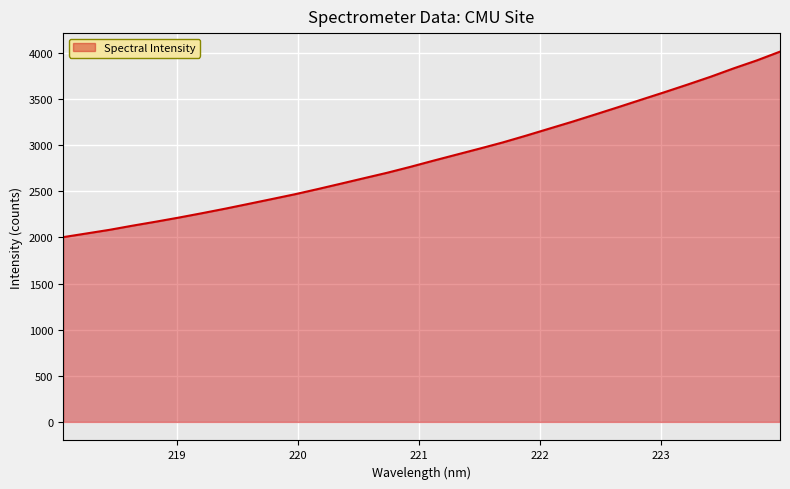

What is the difference between the maximum and minimum values?

2010.5